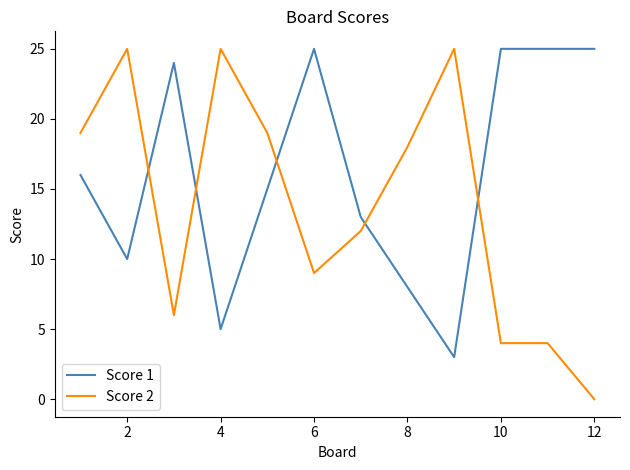

What is the greatest value displayed?

25